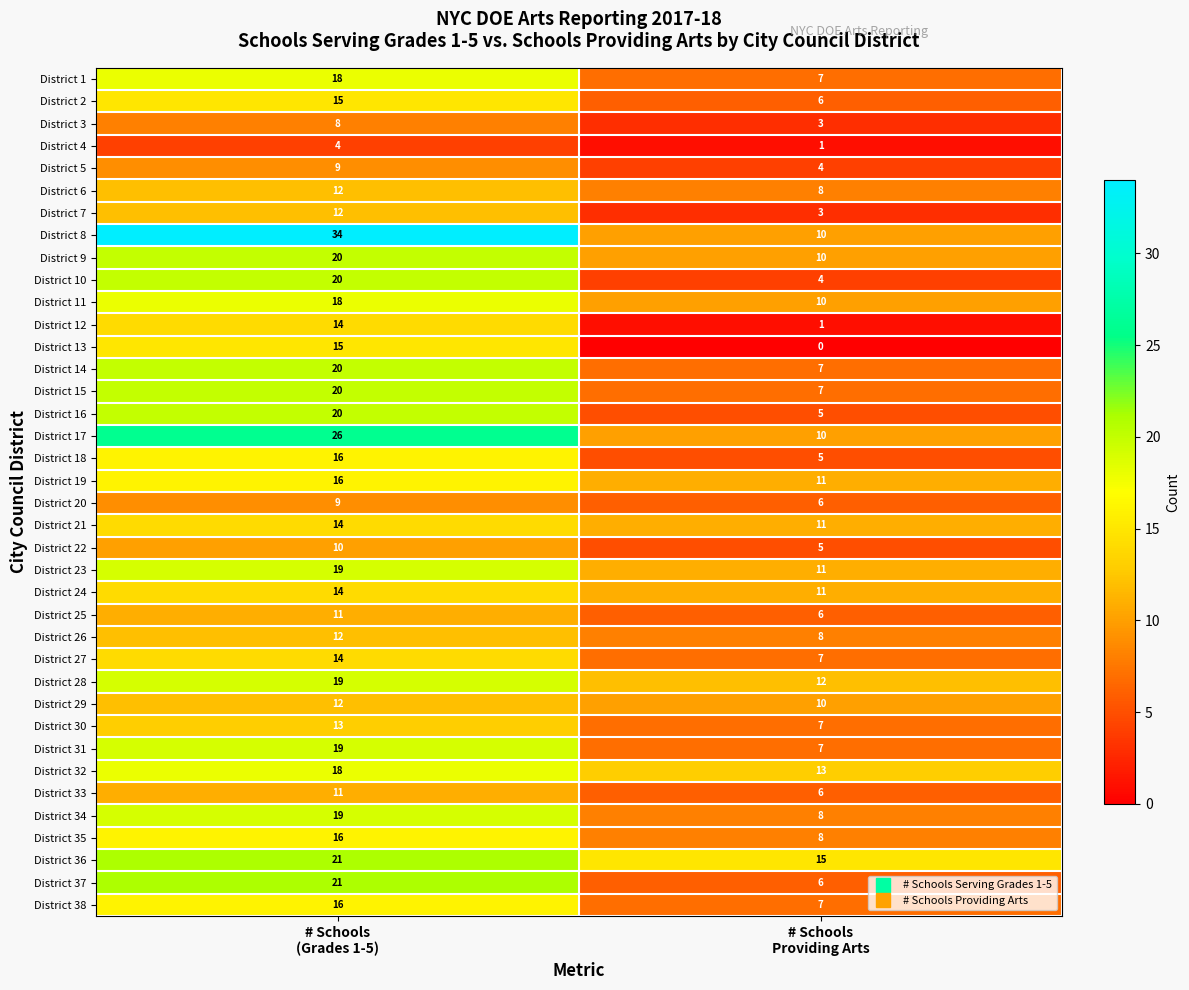

What is the highest value of the District 24 series?

14